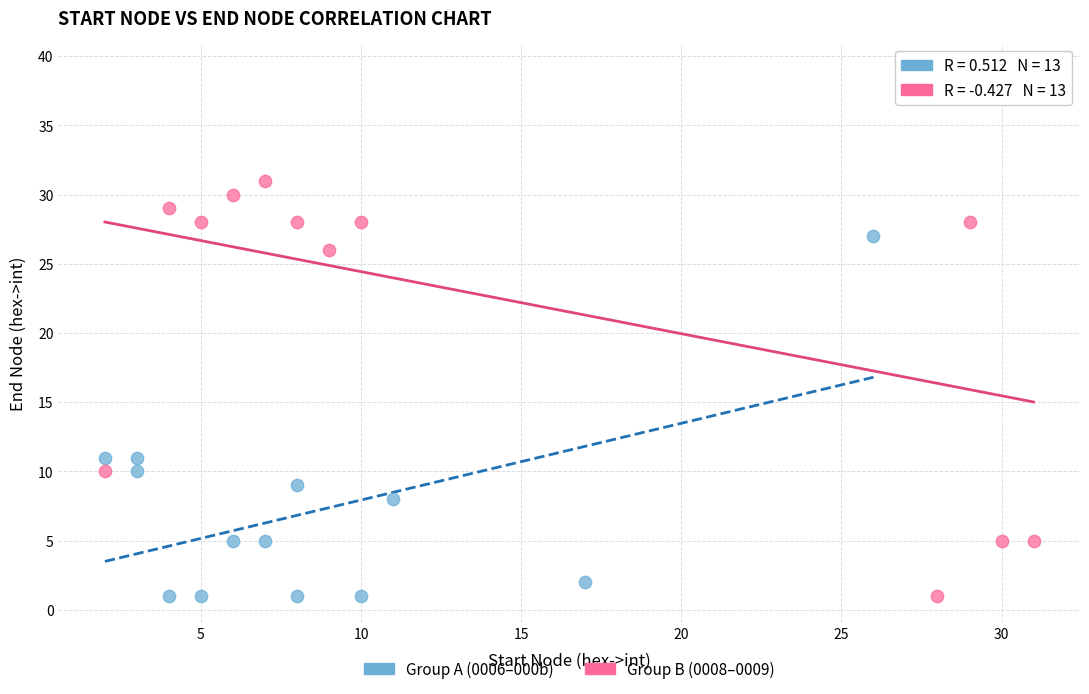

What are all the series names shown in the legend?

Group A (0006–000b), Group B (0008–0009)